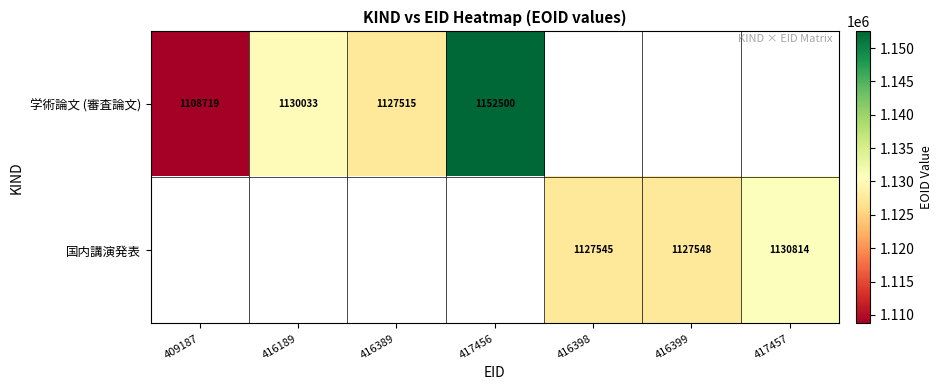

The 学術論文 (審査論文) series shows 1130033 at 416189. True or false?

True